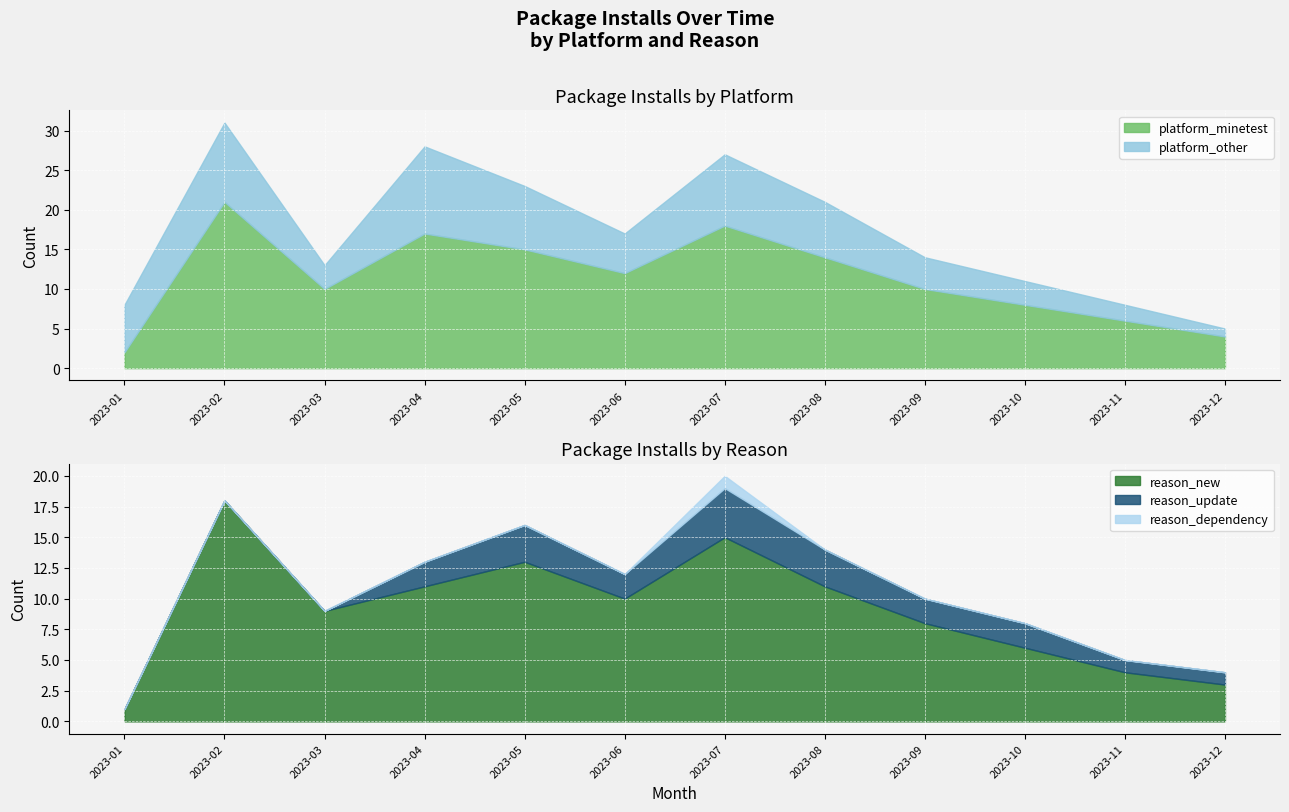

How many interior local peaks does the platform_other series have?

3